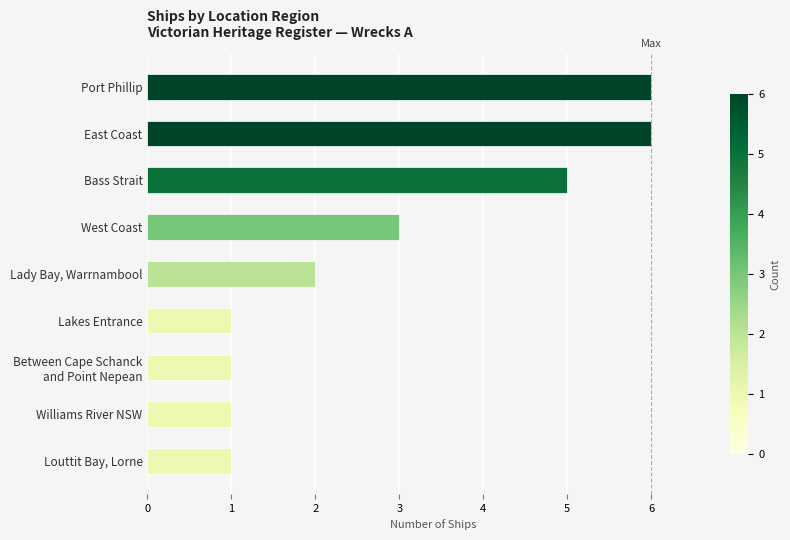

What is the maximum value shown in the chart?

6